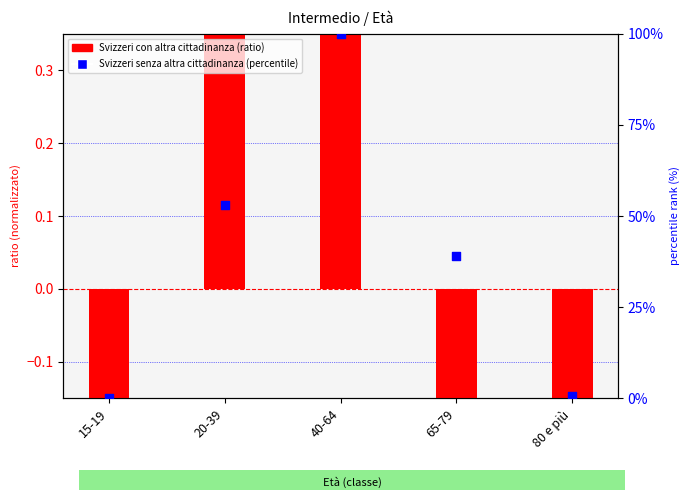

Which series has the largest Y range (max minus min)?

Svizzeri senza altra cittadinanza (percentile)